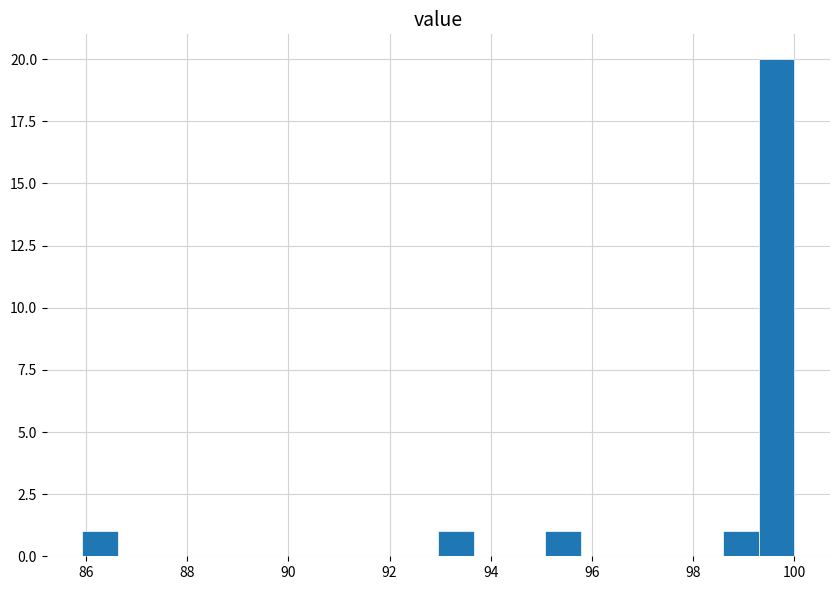

Read against the x-axis, roughly where is the centre of the tallest bar?

99.6